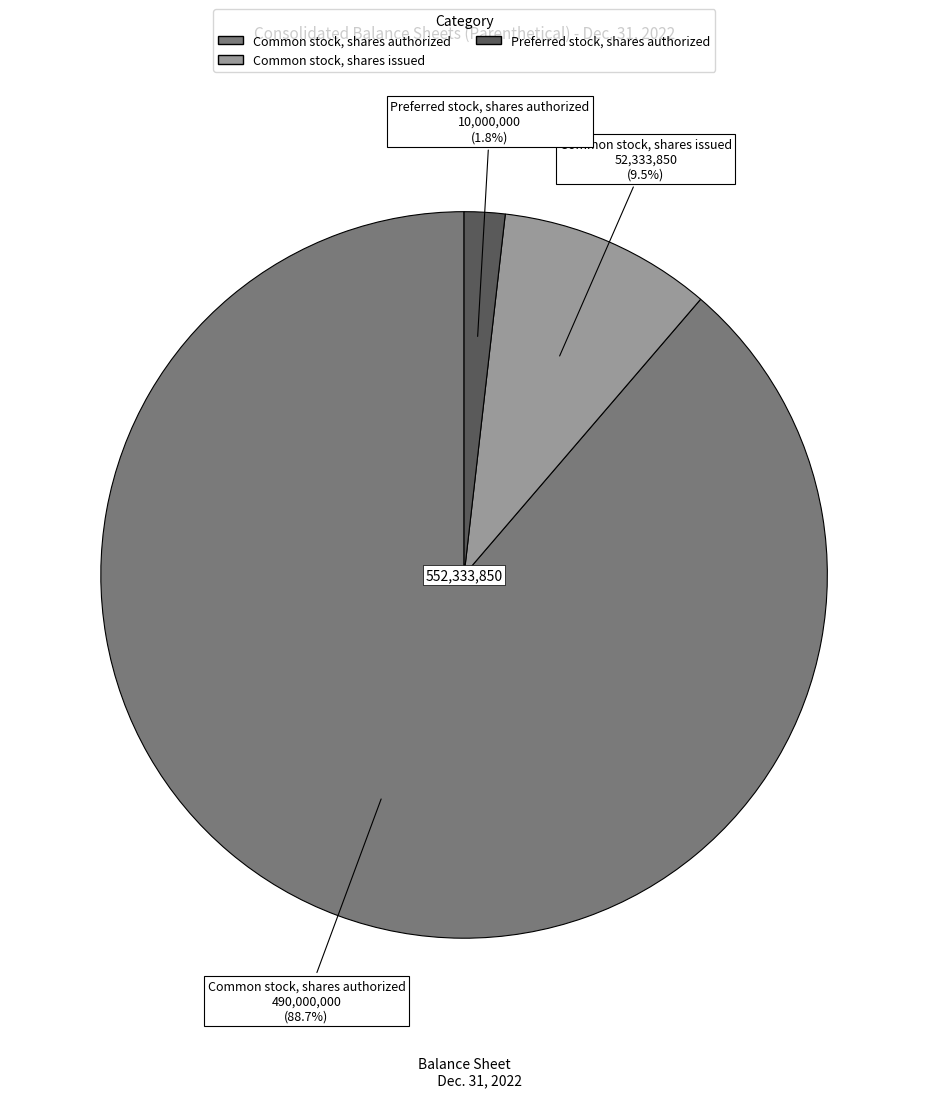

Between Common stock, shares authorized and Common stock, shares issued, which is larger?

Common stock, shares authorized